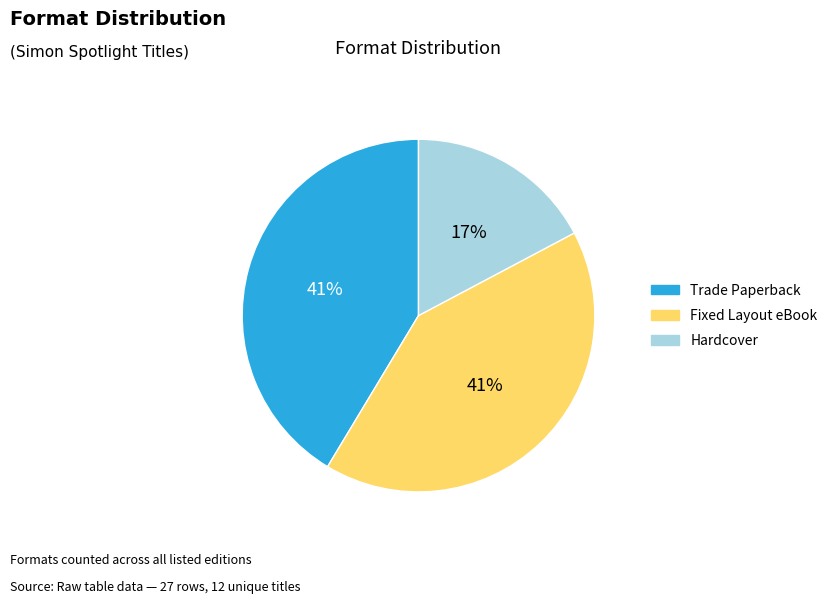

Is the sum of Trade Paperback and Hardcover greater than half?

Yes